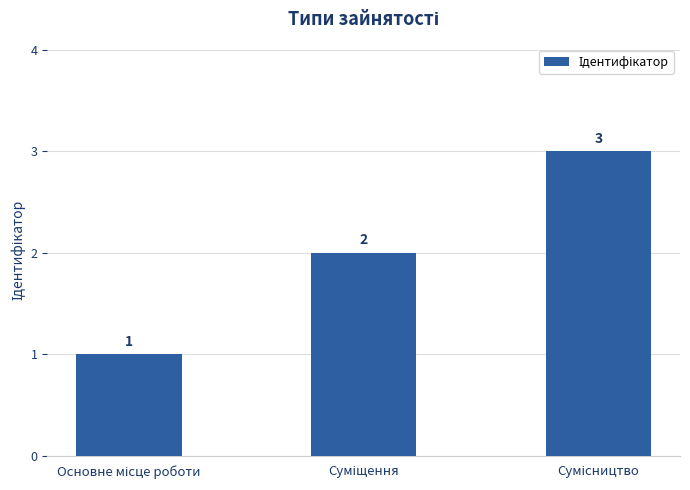

What is the sum of all values?

6